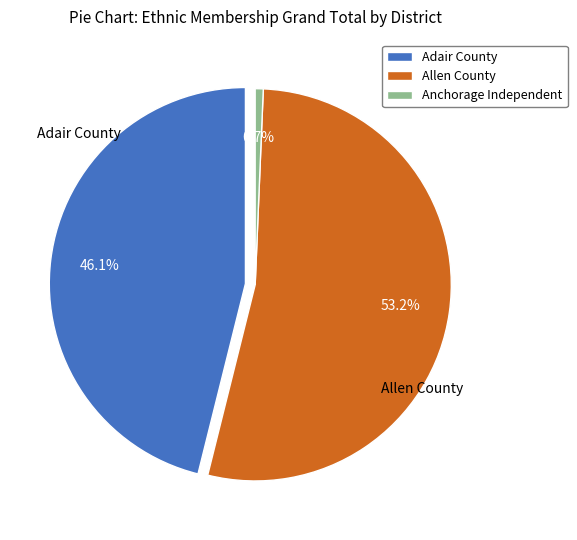

Is there any slice that represents more than half of the pie?

Yes